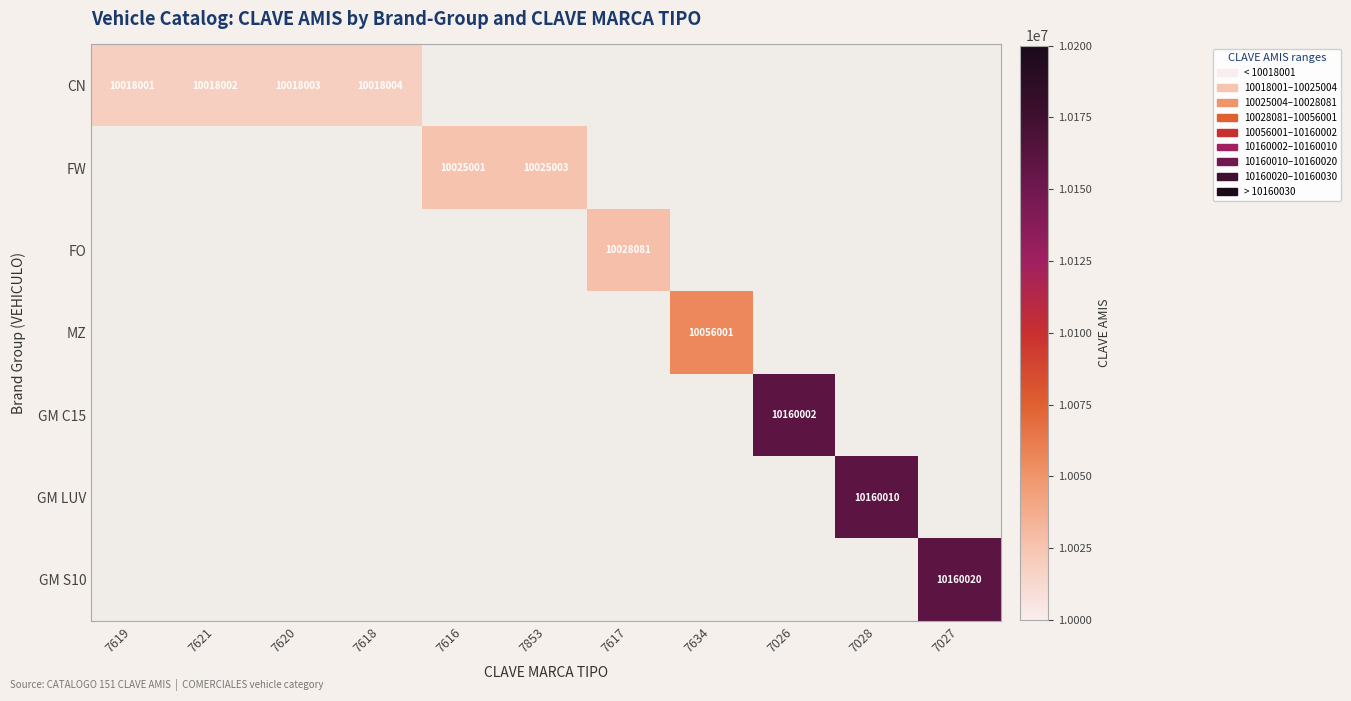

True or false: FO has a value of 4293807 at 7617.

False